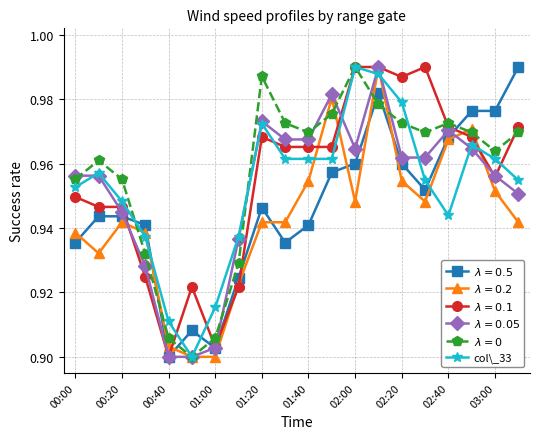

At how many categories does at least one series exceed 0?

20